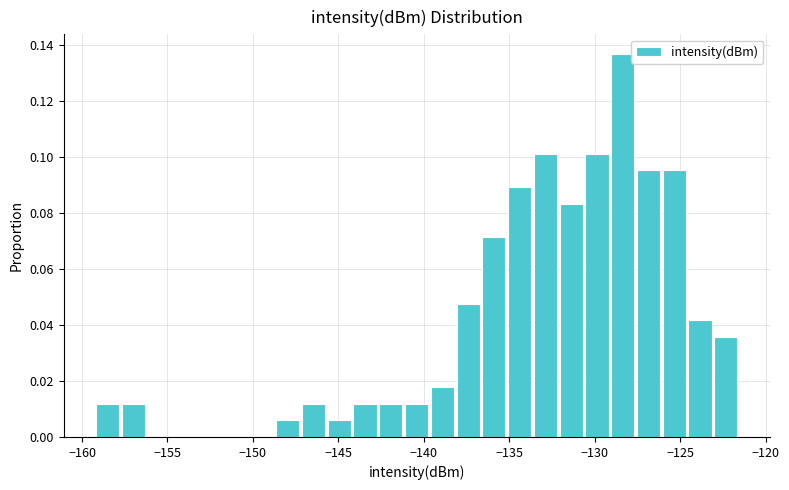

Around what value on the x-axis is the tallest bar? Give the approximate position of its centre, as read against the axis.

-128.5